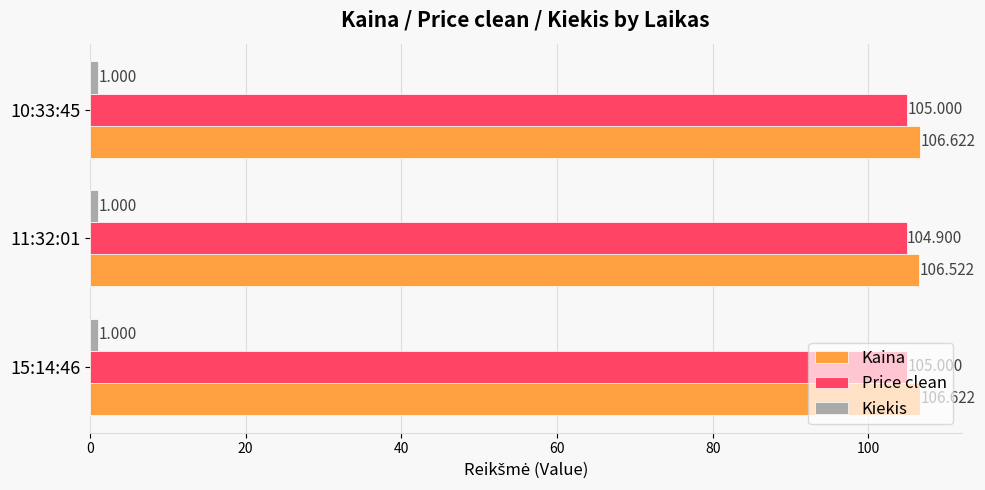

Which series has the largest total across all categories?

Kaina